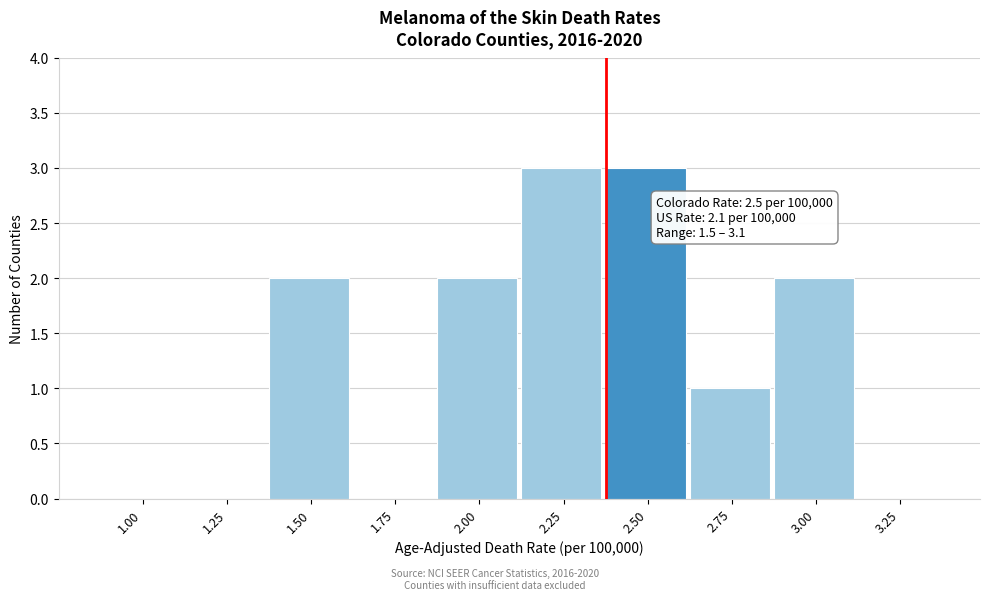

Reading right to left, list all the values displayed in this chart.

3.25=0	3.00=2	2.75=1	2.50=3	2.25=3	2.00=2	1.75=0	1.50=2	1.25=0	1.00=0